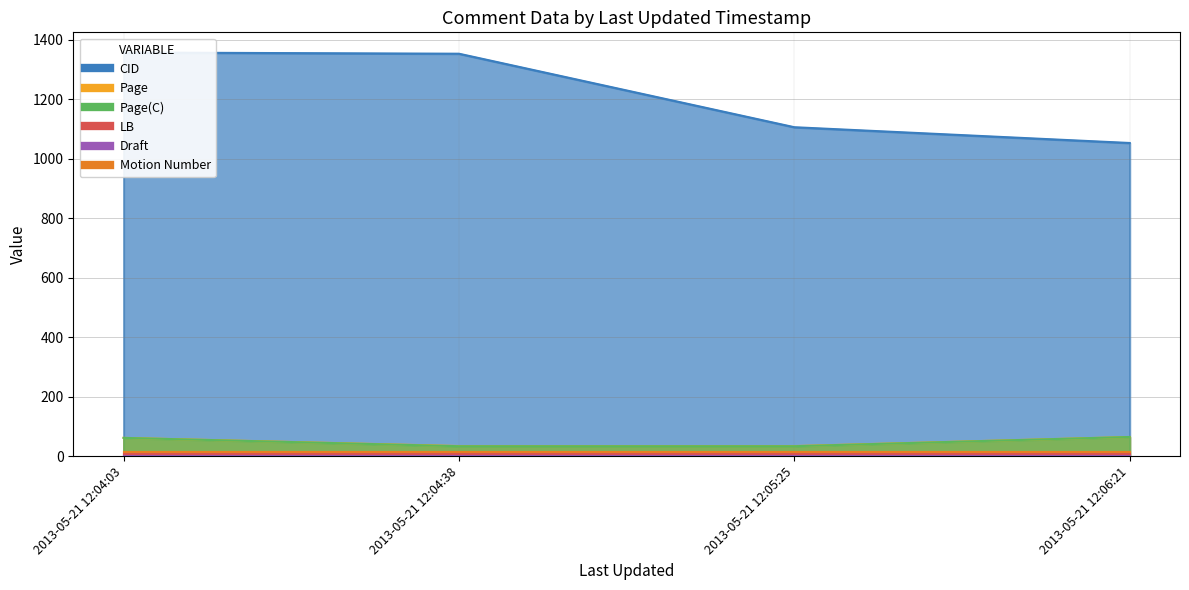

The CID series shows 1406.2 at 2013-05-21 12:06:21. True or false?

False